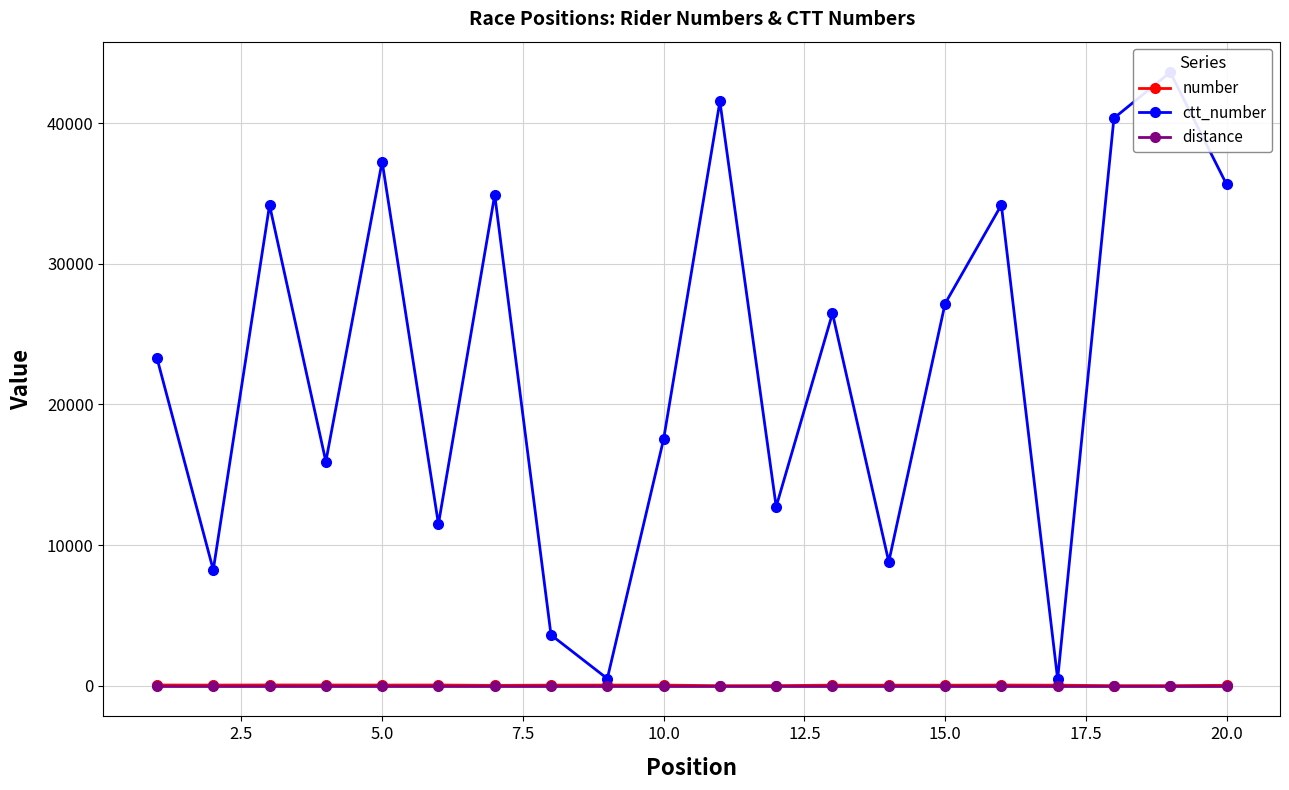

True or false: number has more than 1 points higher than both neighbors.

True